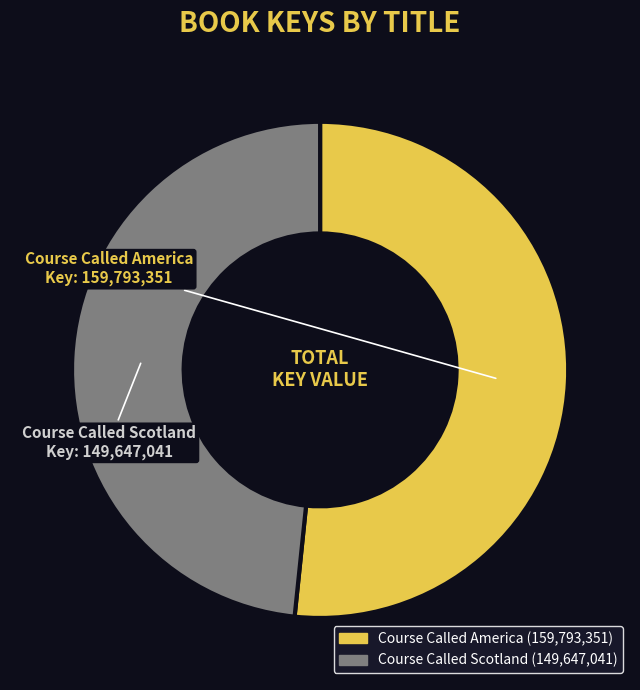

Does Course Called Scotland account for over 50% of the chart?

No